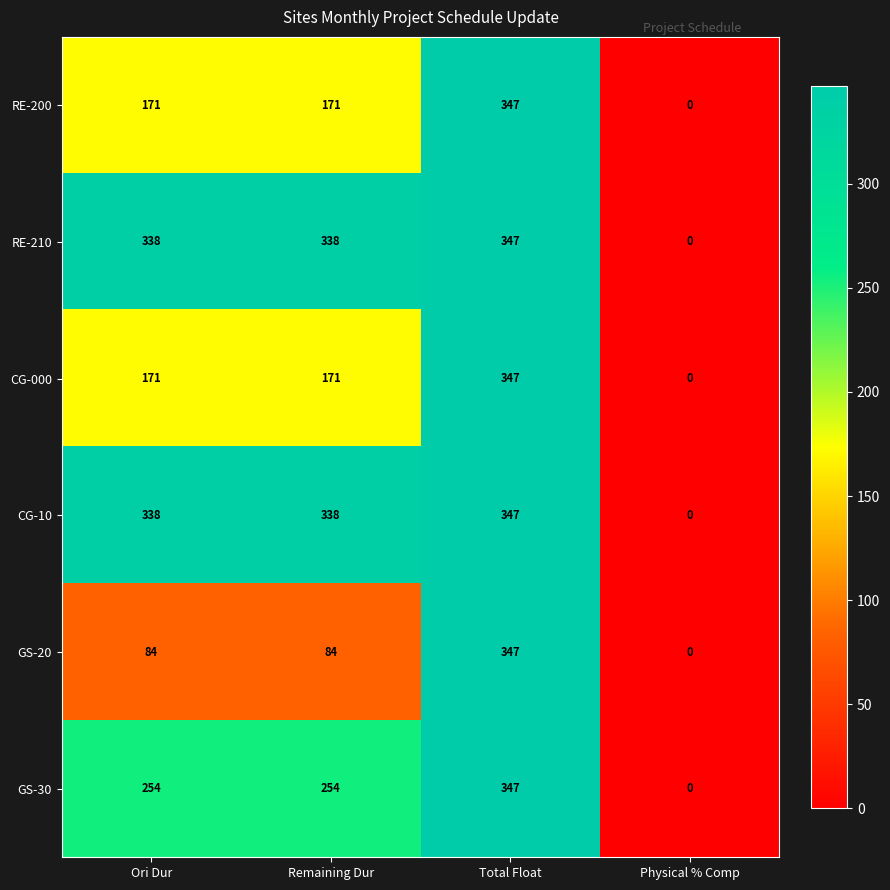

What is the sum of the GS-20 values at Remaining Dur and Physical % Comp?

84